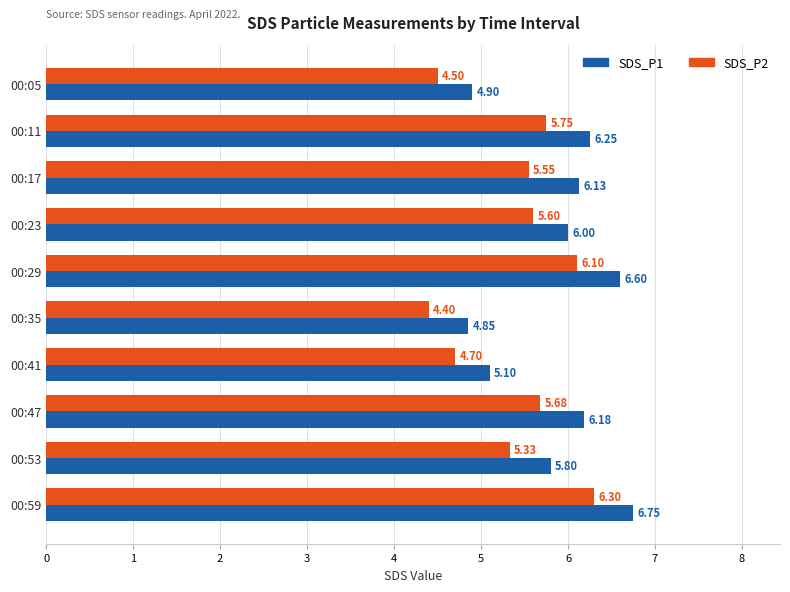

What is the difference between the second highest and second lowest values in the SDS_P2 series?

1.6